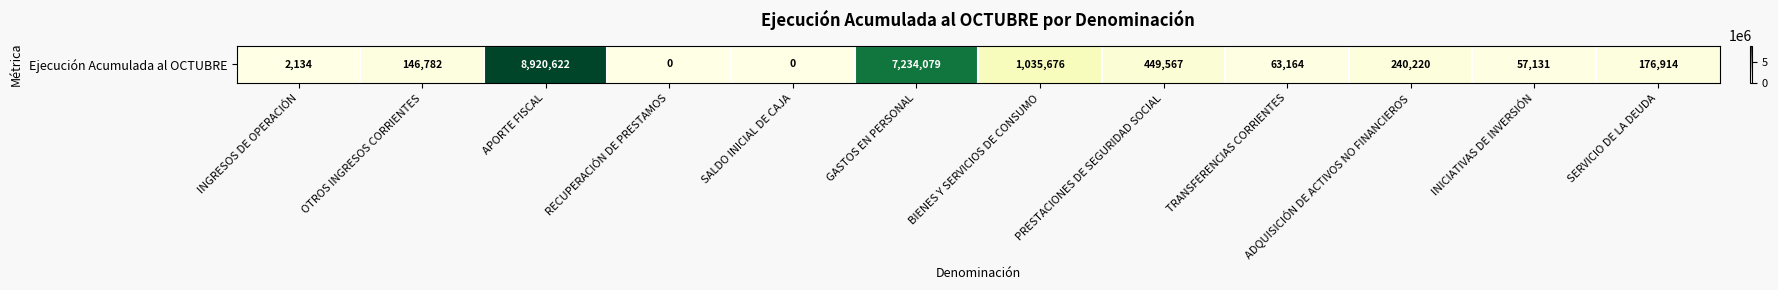

What is the sum of all values?

18326289